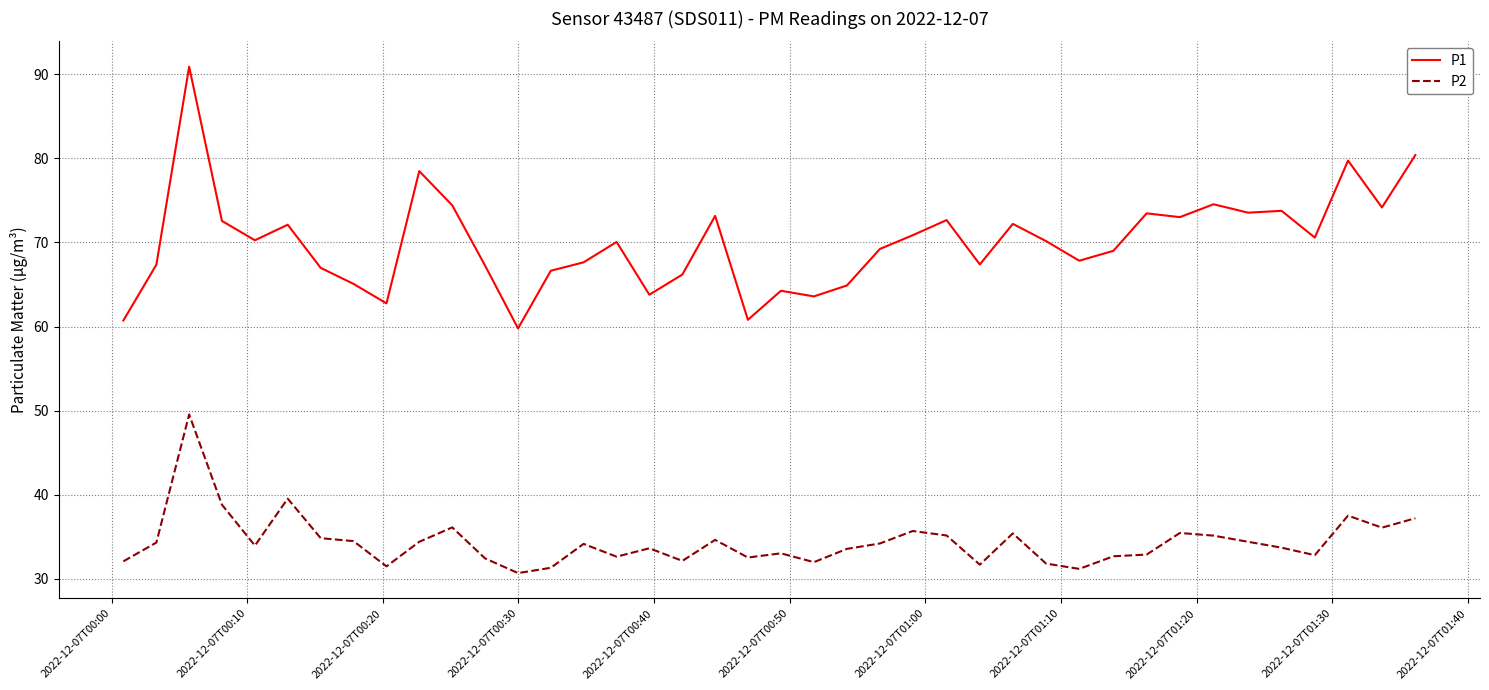

List the series in order of their overall mean, highest first.

P1, P2